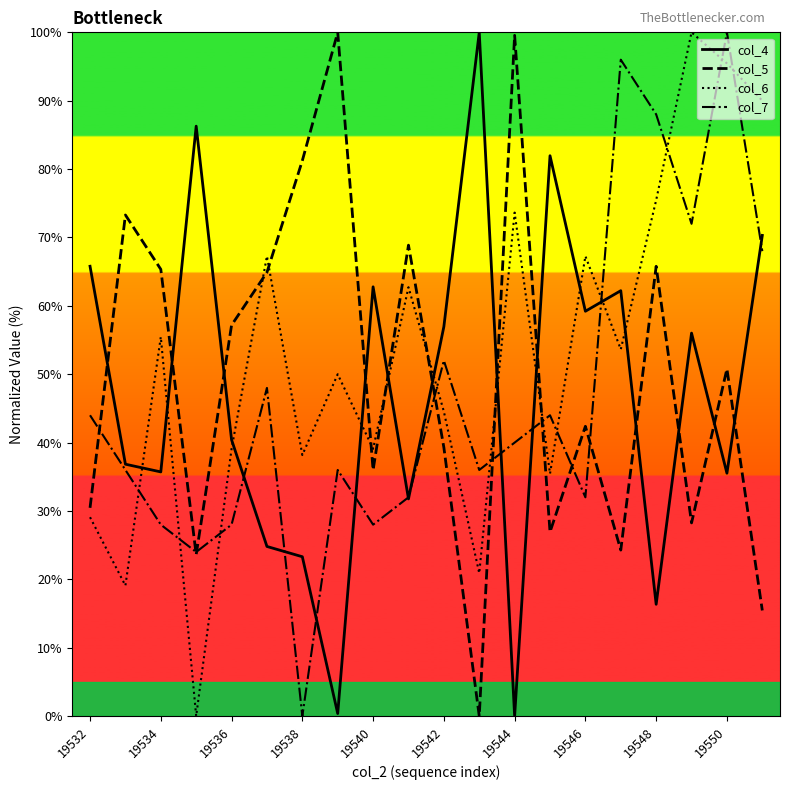

How many interior local valleys does the col_6 series have?

7